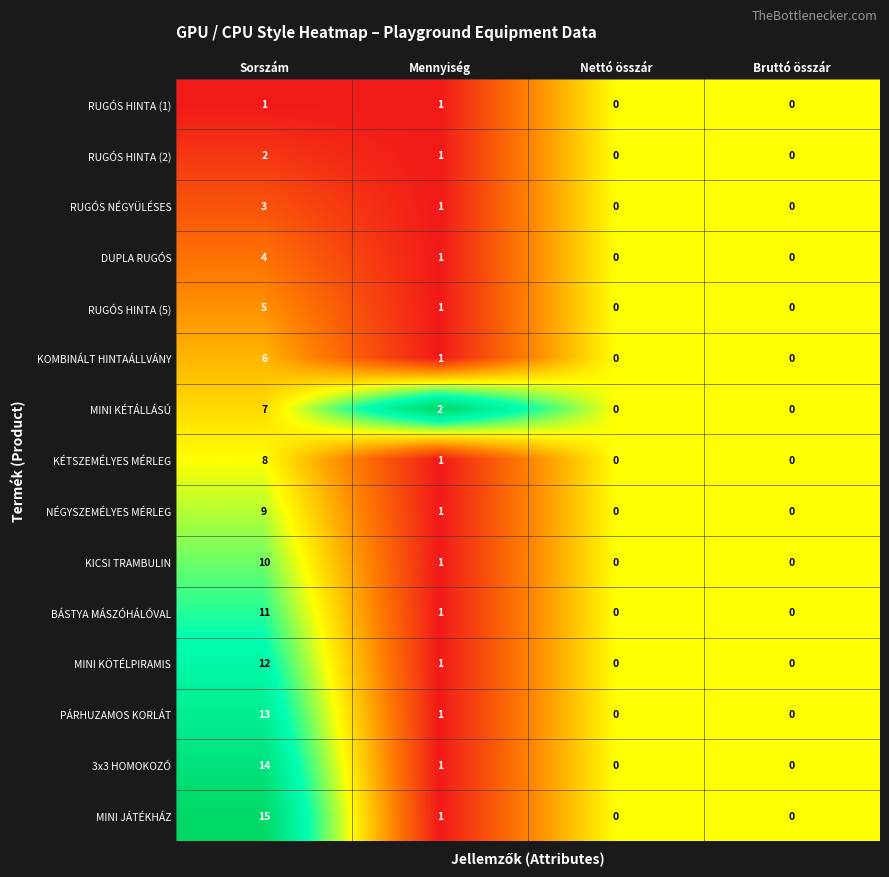

How many values in the KÉTSZEMÉLYES MÉRLEG series are below 1?

2